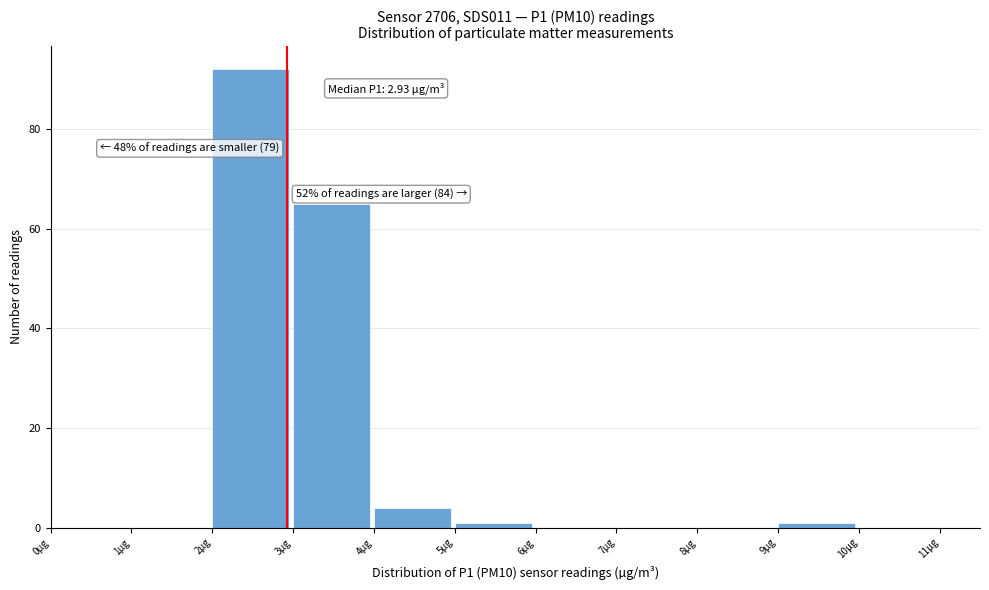

Which range on the x-axis has the tallest bar?

2 to 3